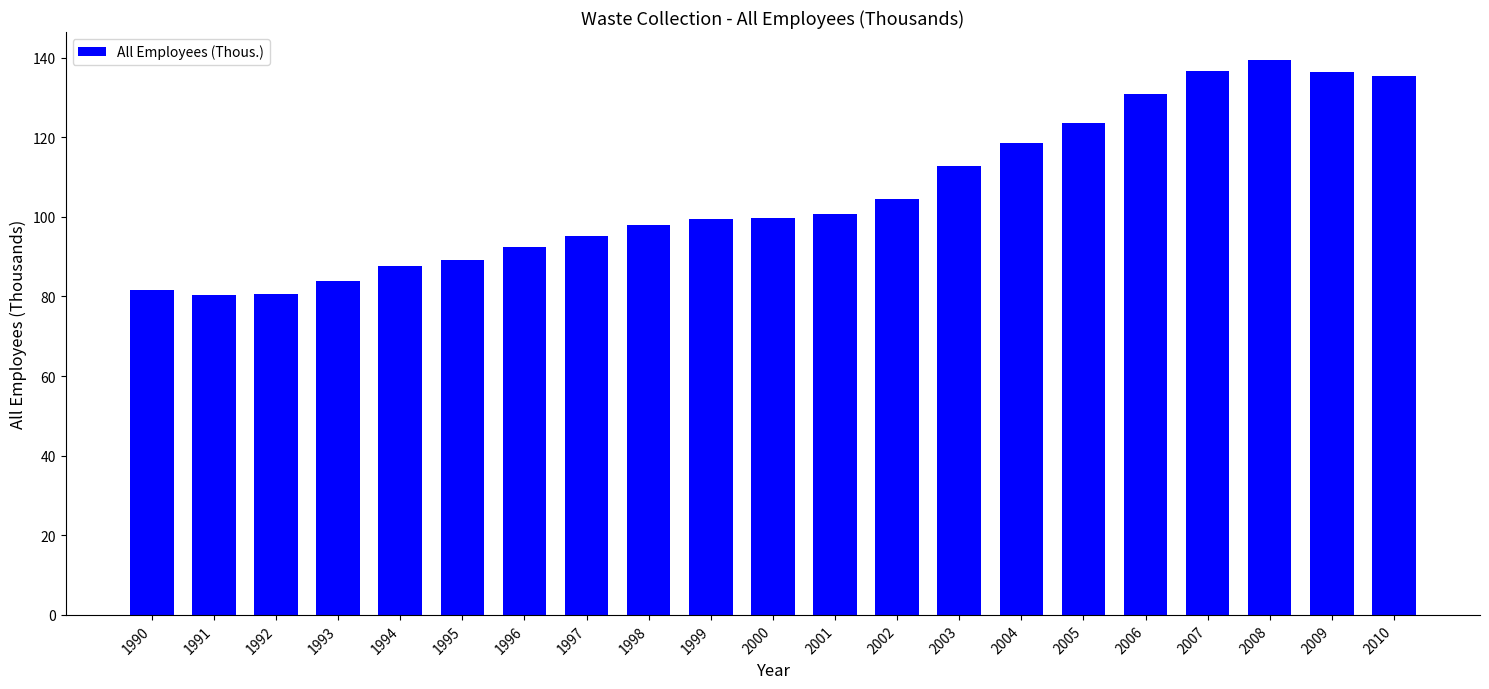

How many data points does each series have?

21